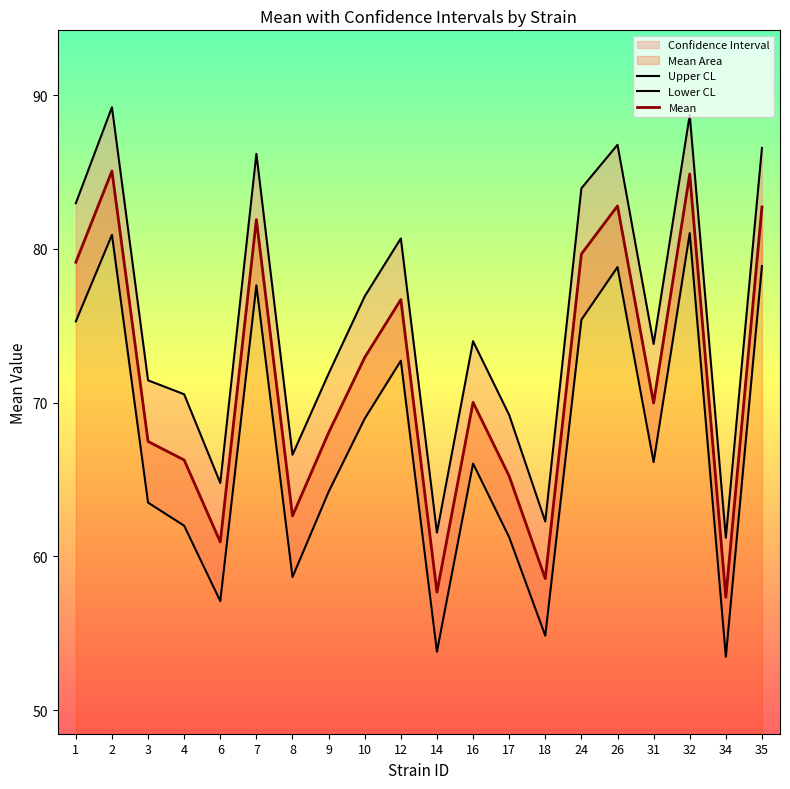

The value of Lower CL at 10 is 69.0. True or false?

True